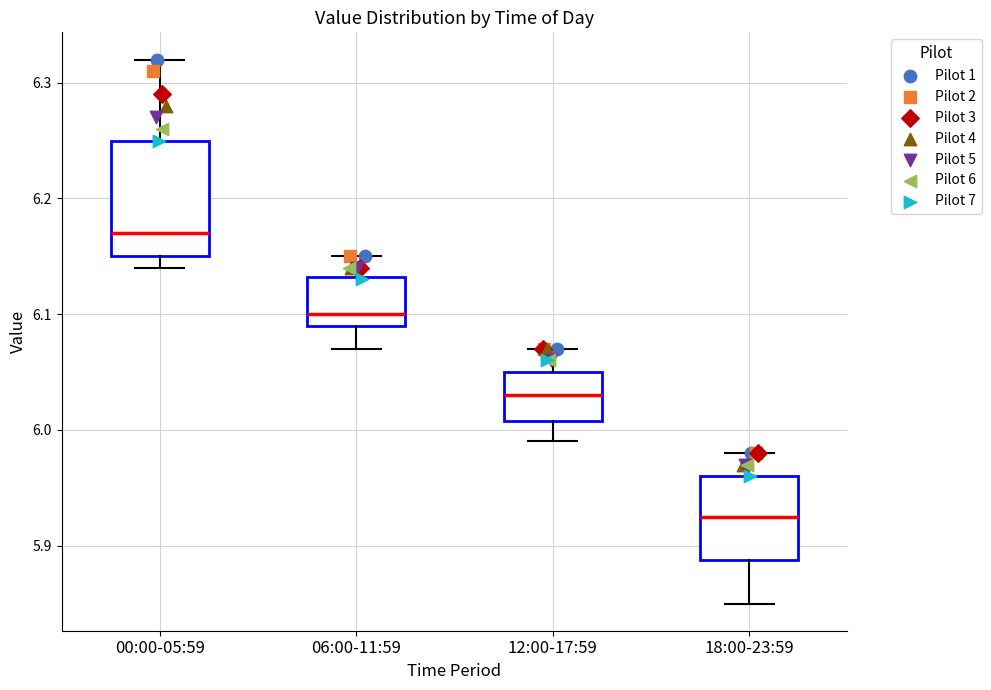

Which box has the lowest median line?

18:00-23:59